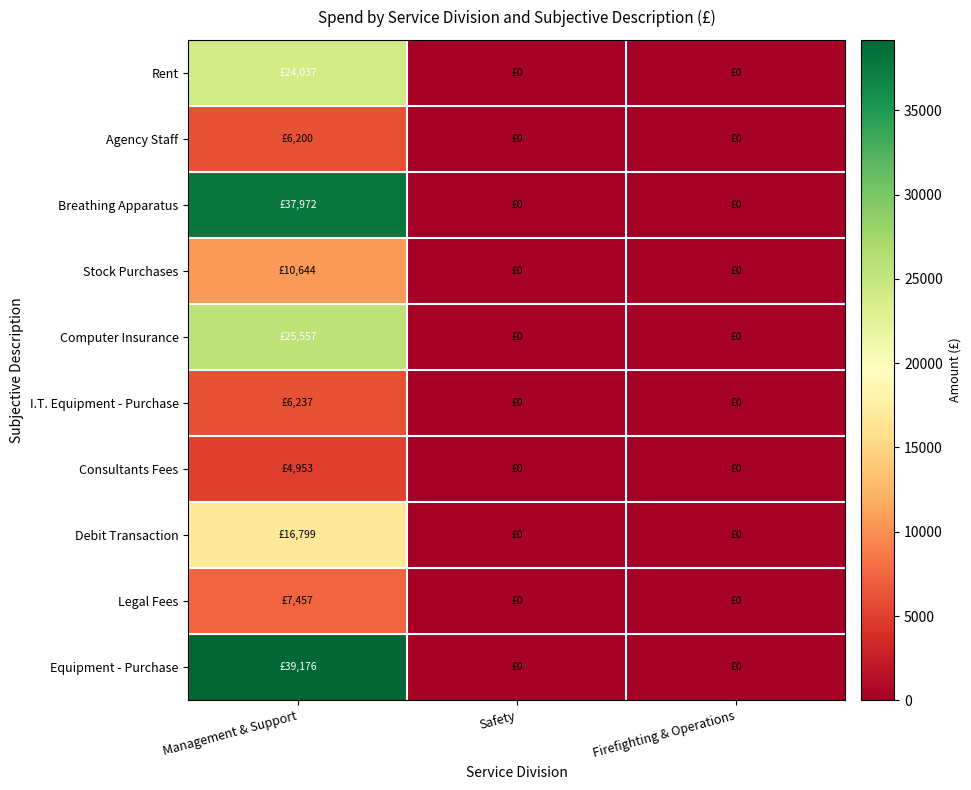

Reading left to right, what are all the values shown in this chart?

Rent: Management & Support=24036.7	Safety=0.0	Firefighting & Operations=0.0
Agency Staff: Management & Support=6200.2	Safety=0.0	Firefighting & Operations=0.0
Breathing Apparatus: Management & Support=37972.1	Safety=0.0	Firefighting & Operations=0.0
Stock Purchases: Management & Support=10643.5	Safety=0.0	Firefighting & Operations=0.0
Computer Insurance: Management & Support=25556.8	Safety=0.0	Firefighting & Operations=0.0
I.T. Equipment - Purchase: Management & Support=6236.7	Safety=0.0	Firefighting & Operations=0.0
Consultants Fees: Management & Support=4953.0	Safety=0.0	Firefighting & Operations=0.0
Debit Transaction: Management & Support=16798.9	Safety=0.0	Firefighting & Operations=0.0
Legal Fees: Management & Support=7456.9	Safety=0.0	Firefighting & Operations=0.0
Equipment - Purchase: Management & Support=39176.5	Safety=0.0	Firefighting & Operations=0.0